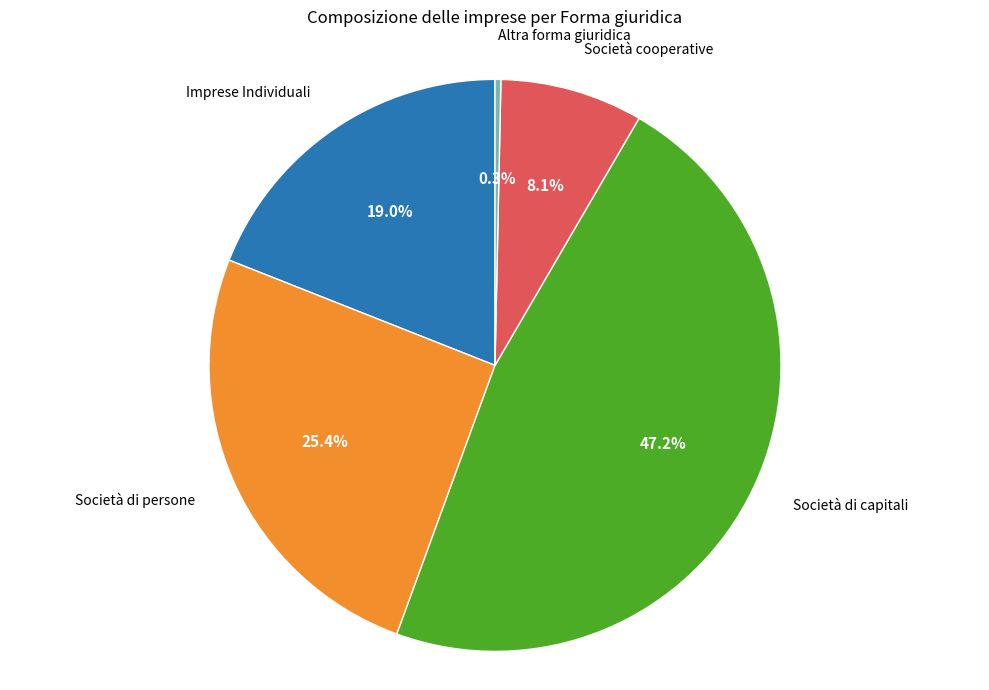

Does Imprese Individuali account for over 50% of the chart?

No